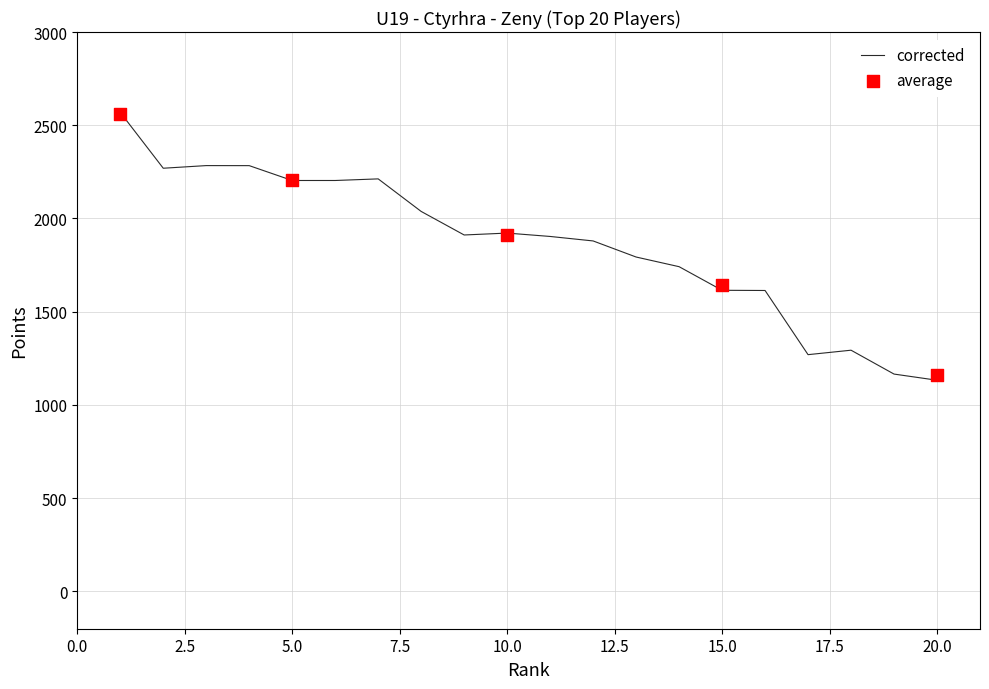

Between 13 and 9, which is larger?

9